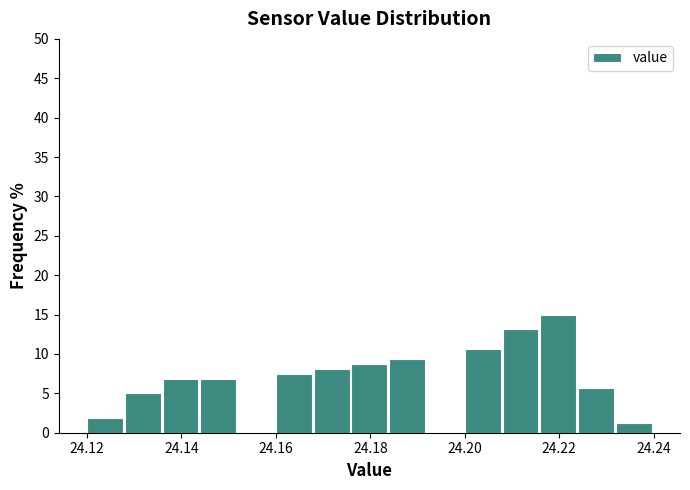

Reading left to right, transcribe this chart: for each bar, give the range it covers on the x-axis and its height. The values are not printed on the chart, so give them approximately, as read against the axis.

24.120 to 24.128: 2.0
24.128 to 24.136: 5.0
24.136 to 24.144: 7.0
24.144 to 24.152: 7.0
24.152 to 24.160: 0
24.160 to 24.168: 7.5
24.168 to 24.176: 8.0
24.176 to 24.184: 9.0
24.184 to 24.192: 9.5
24.192 to 24.200: 0
24.200 to 24.208: 10.5
24.208 to 24.216: 13.0
24.216 to 24.224: 15.0
24.224 to 24.232: 5.5
24.232 to 24.240: 1.5